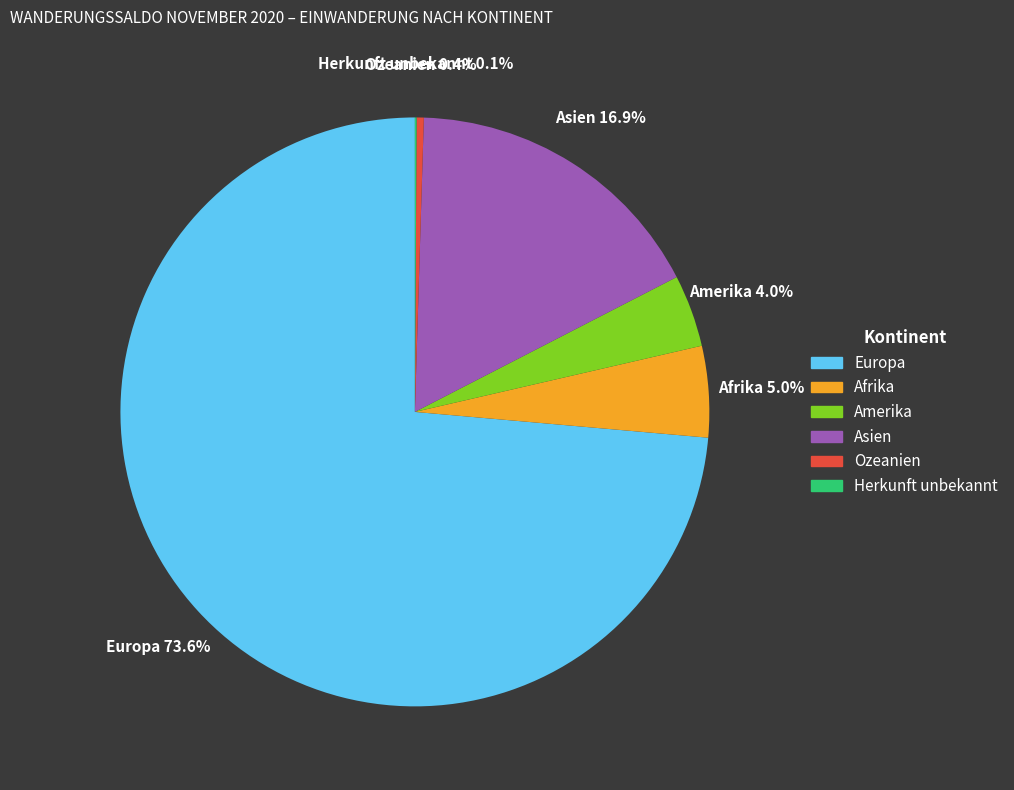

What is the largest slice in the pie chart?

Europa